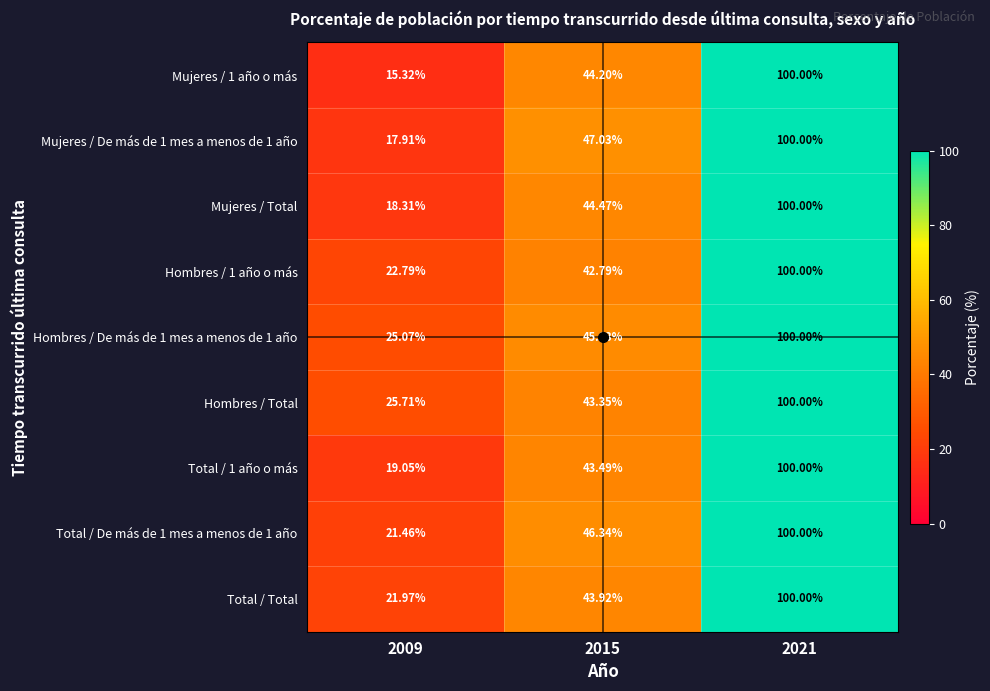

Is the value of Total / Total at 2021 greater than the value of Total / 1 año o más at 2009?

Yes